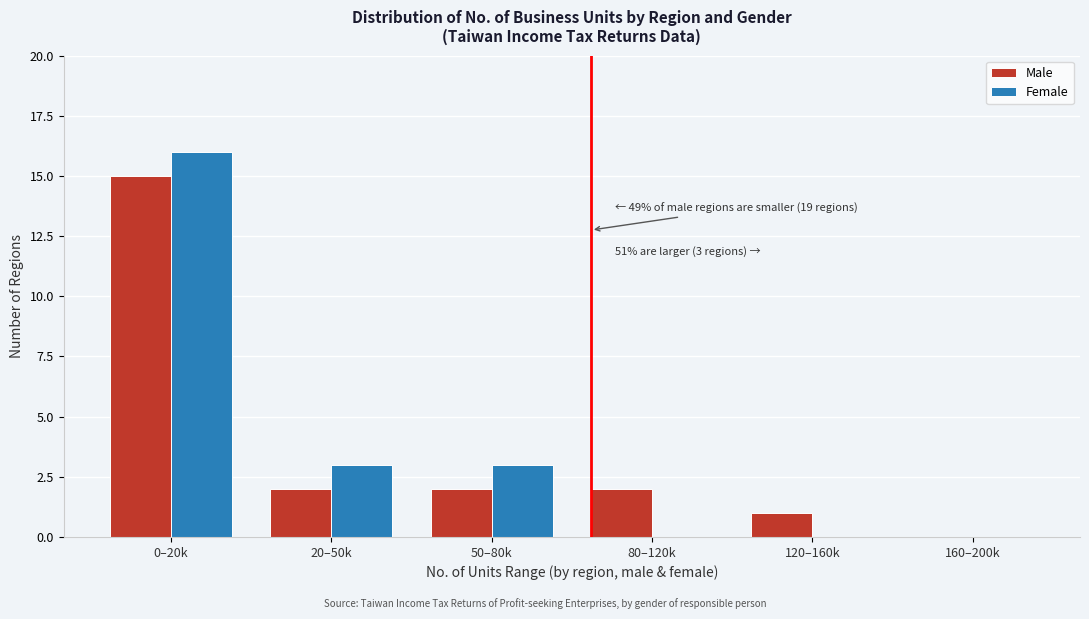

Reading right to left, extract all data points from this chart.

Male: 160–200k=0	120–160k=1	80–120k=2	50–80k=2	20–50k=2	0–20k=15
Female: 160–200k=0	120–160k=0	80–120k=0	50–80k=3	20–50k=3	0–20k=16